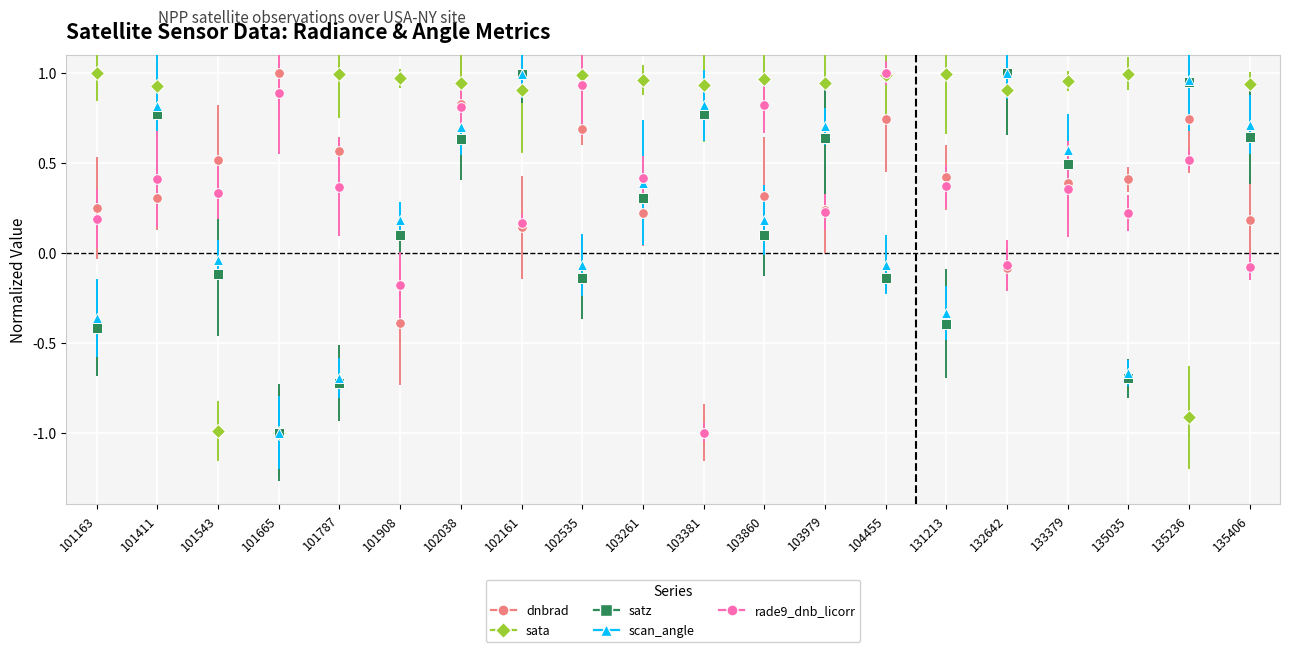

What is the approximate value of rade9_dnb_licorr at 101543?

0.3